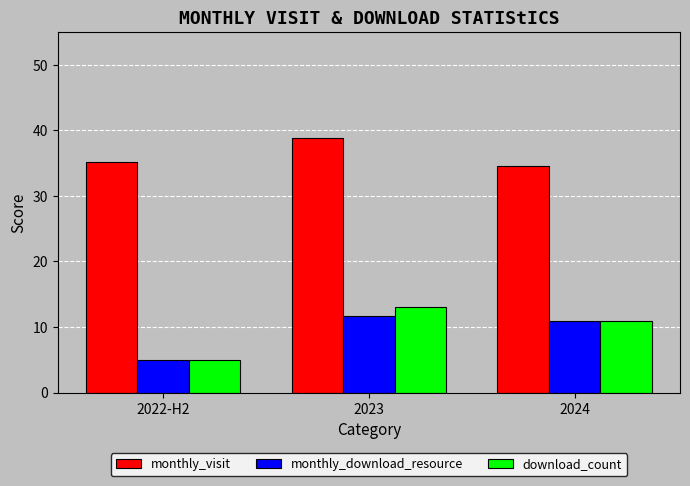

What position from the left is 2024?

3